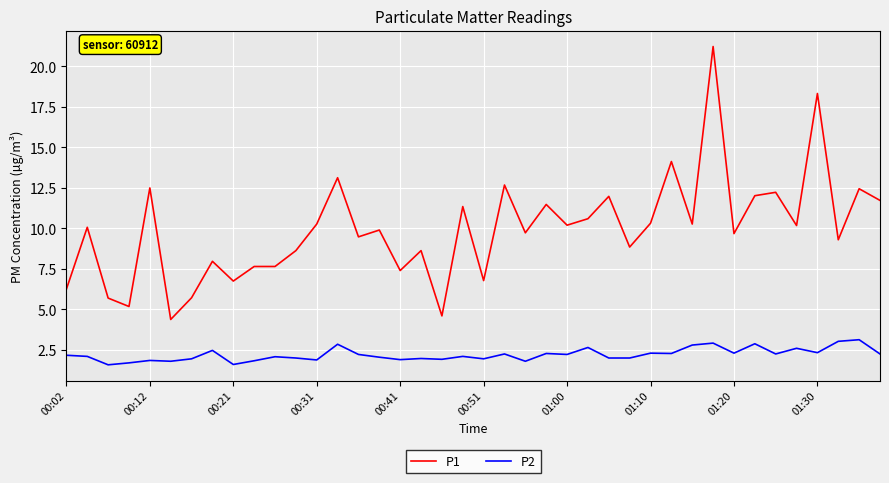

What is the minimum value shown in the chart?

1.6